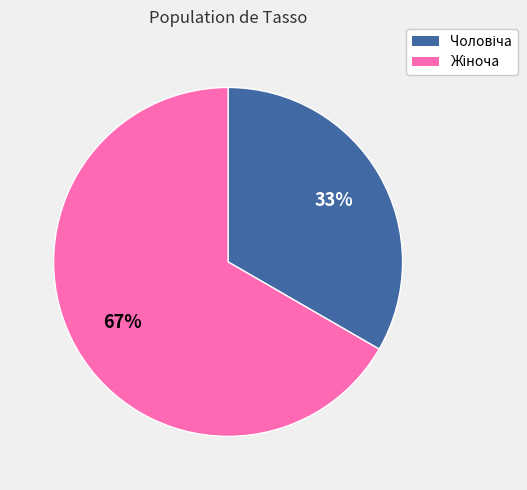

Is there any slice that represents more than half of the pie?

Yes